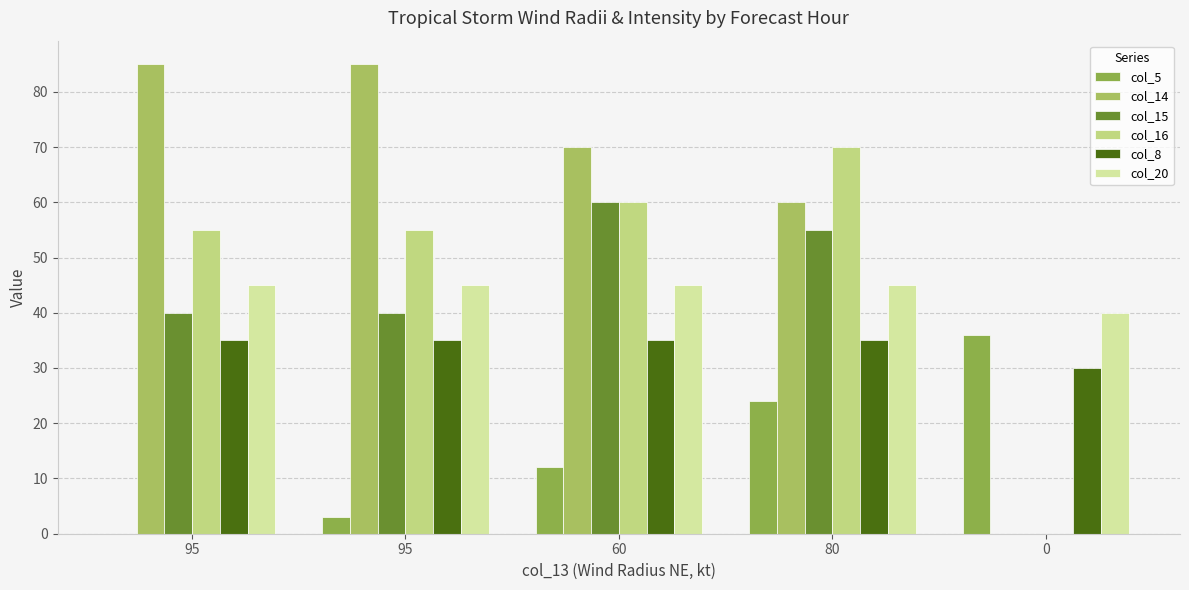

Which category has the lowest value across all series?

95